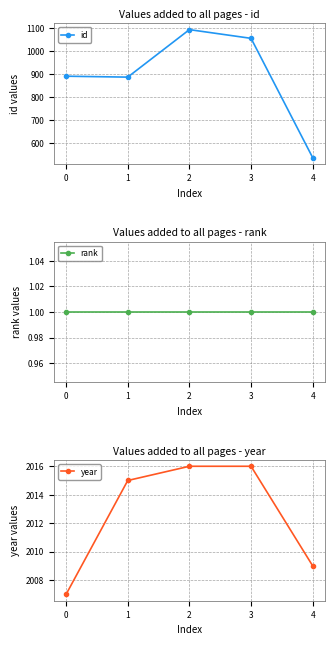

What value does the id series have at 1, to the nearest 50?

900